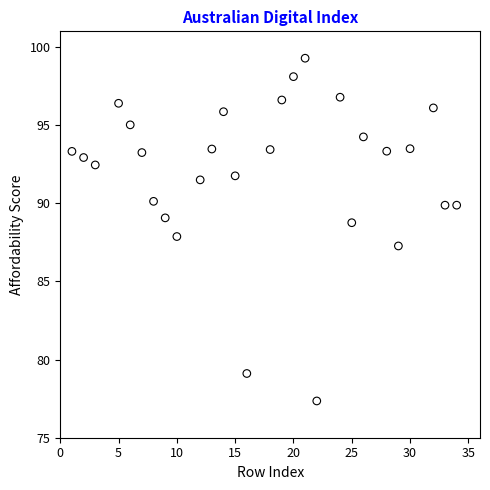

What is the range of X values (max minus min)?

33.0